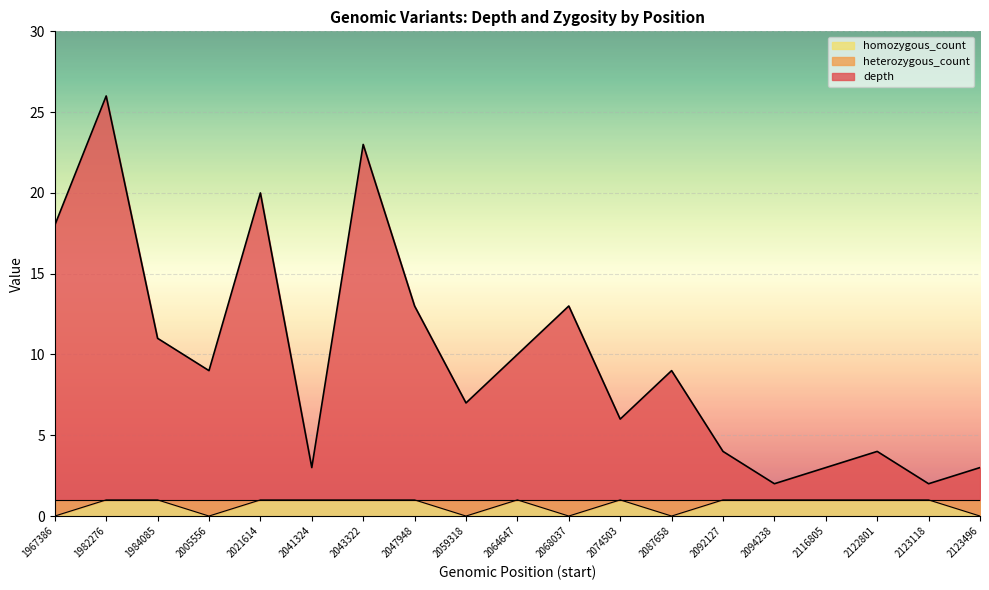

In heterozygous_count, how many points are higher than both neighbors (excluding endpoints)?

2